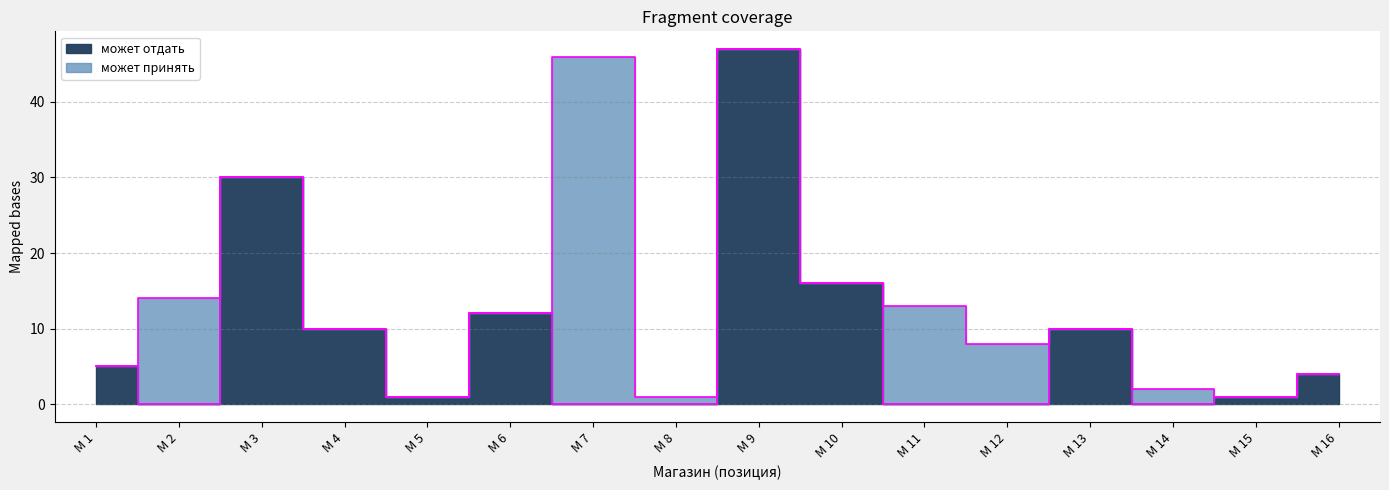

Which label corresponds to the smallest value in the chart?

М 2